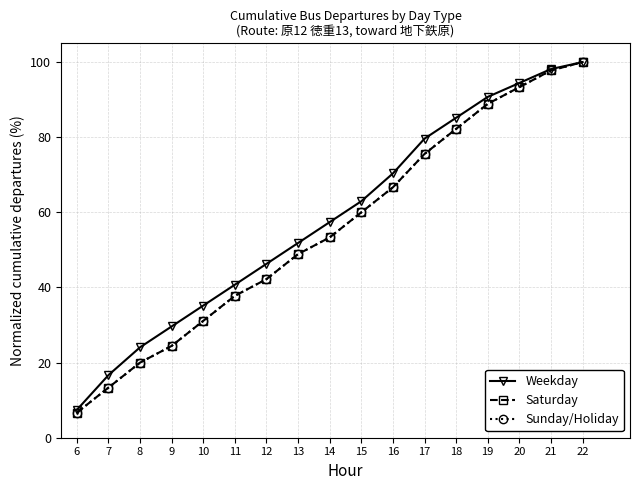

Is this an area chart (filled region under the line)?

No